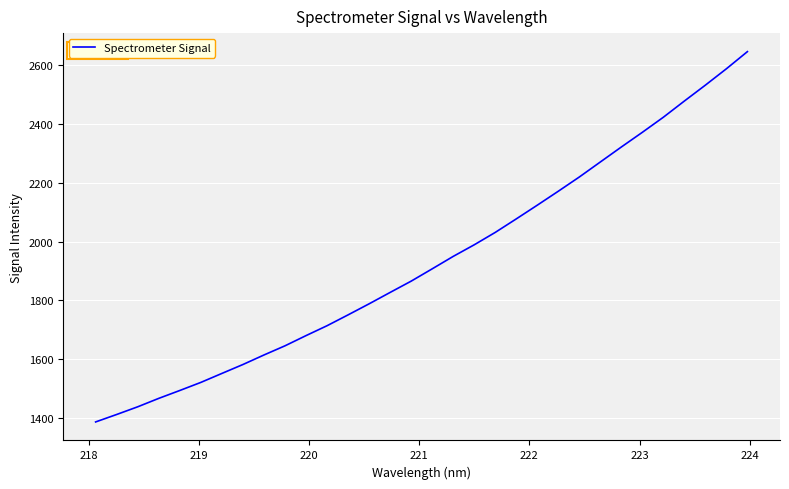

Count the number of data series in this chart.

1